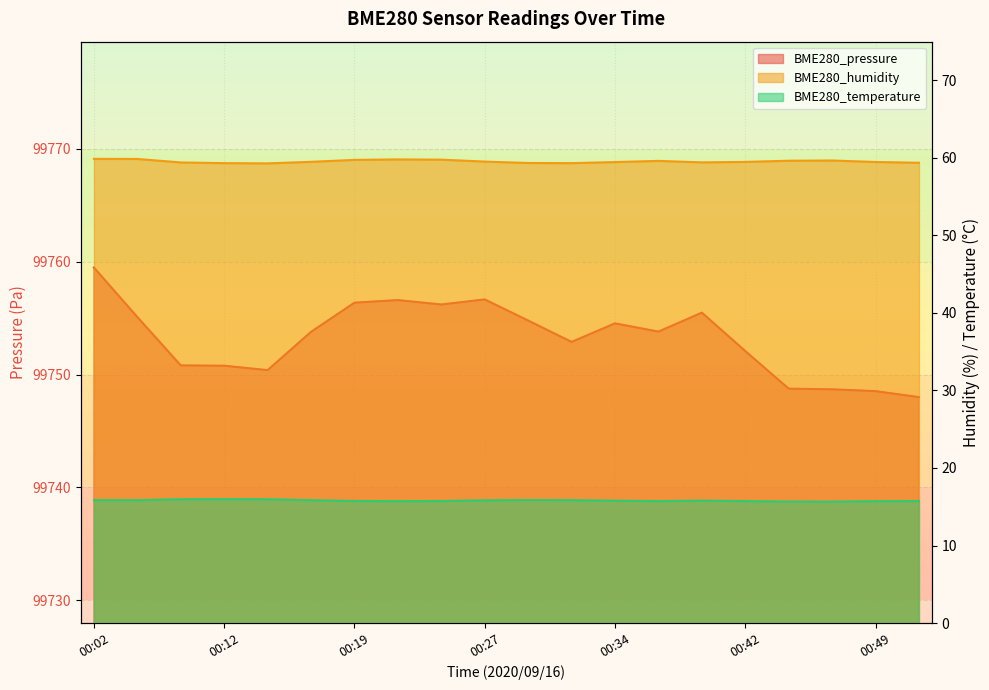

List the series in order of their peak value, lowest first.

BME280_temperature, BME280_humidity, BME280_pressure